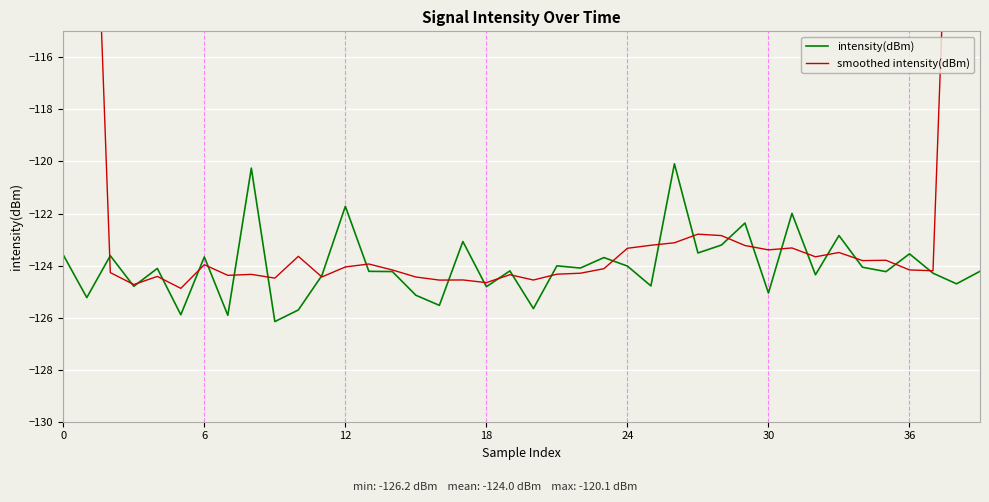

Count the number of data series in this chart.

2